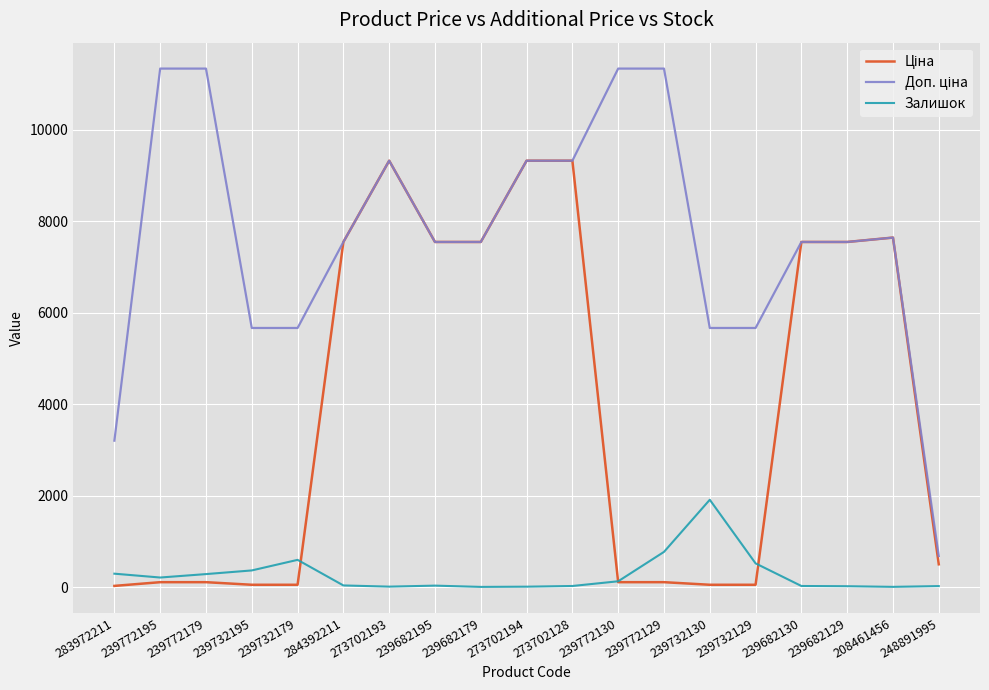

What is the difference between the highest and lowest values at 239772195?

11220.7